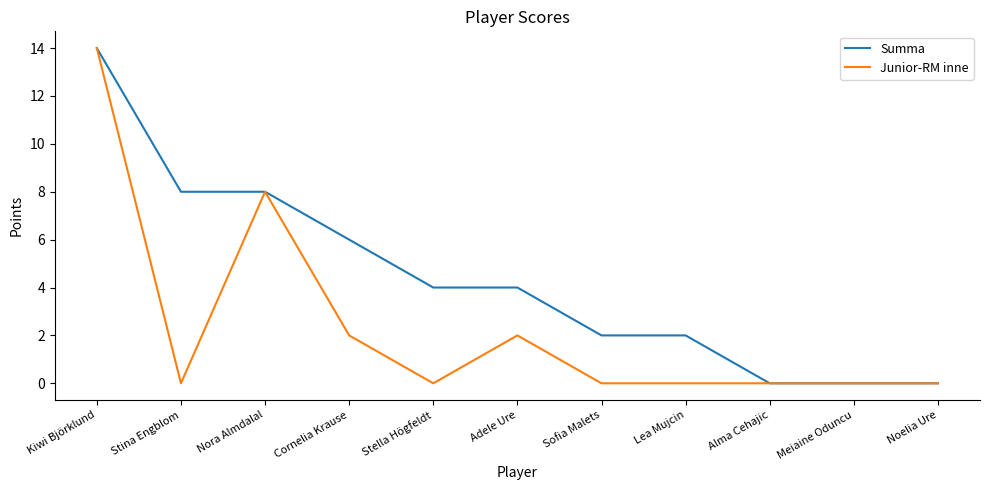

True or false: Summa has a value of 5 at Adele Ure.

False